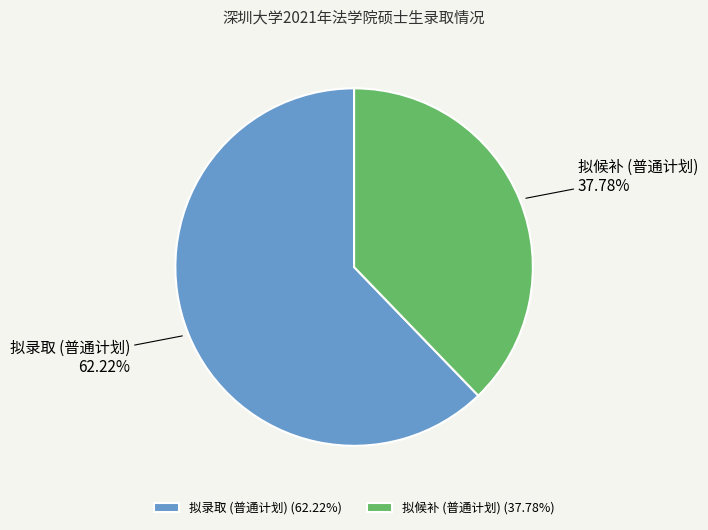

Which category has the biggest portion of the pie?

拟录取 (普通计划)